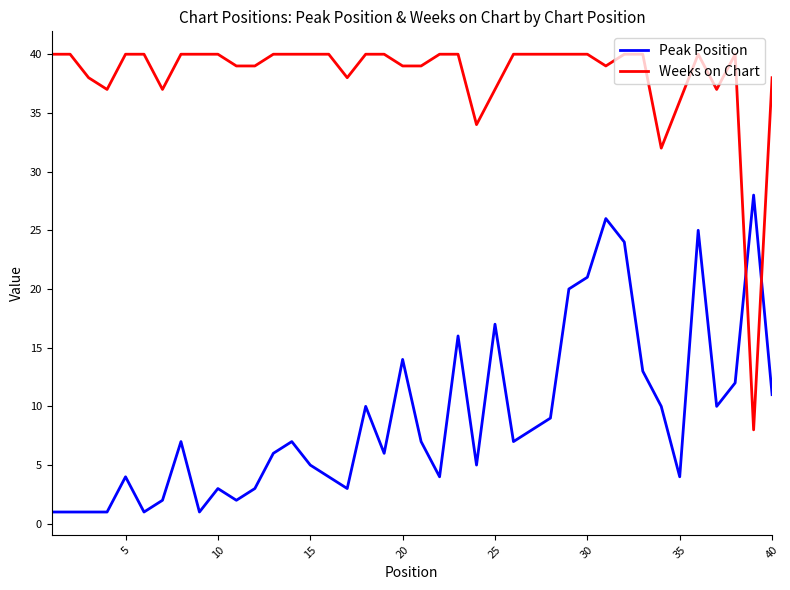

How many lines are shown in the chart?

2